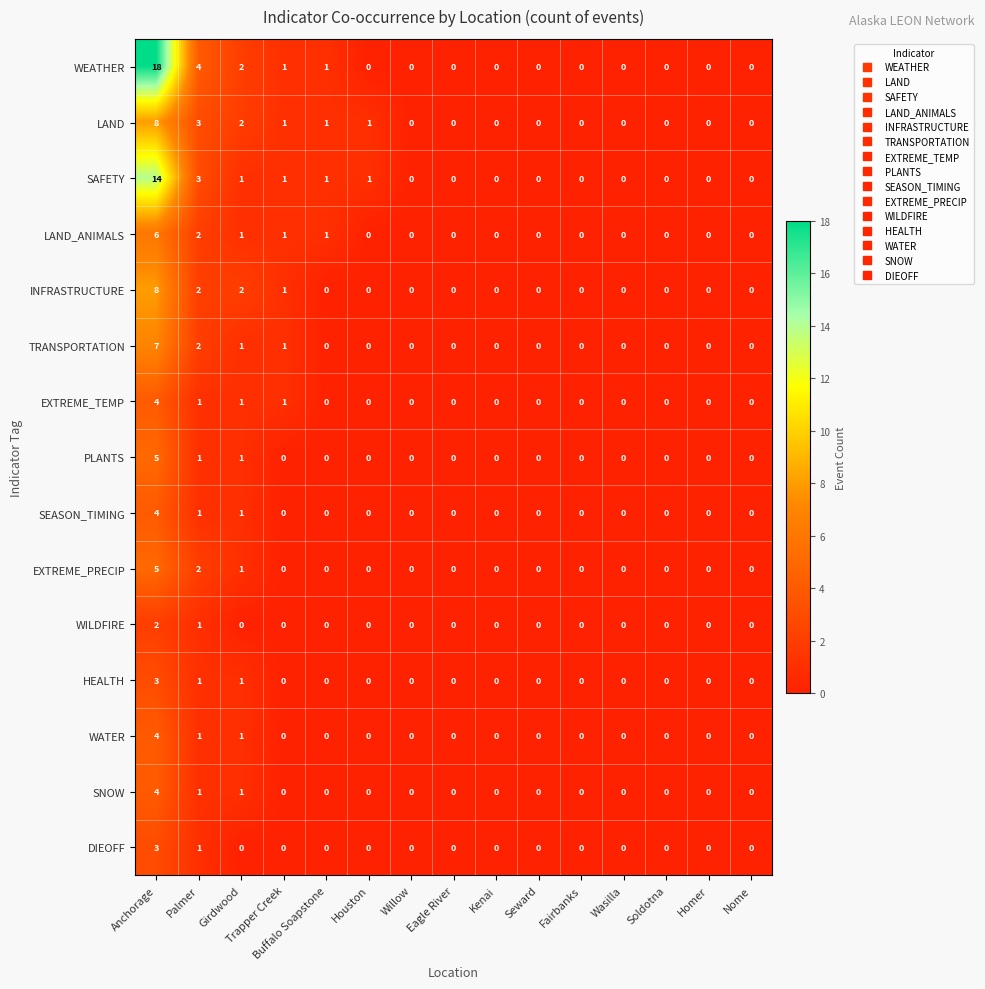

The EXTREME_PRECIP series shows 0 at Trapper Creek. True or false?

True